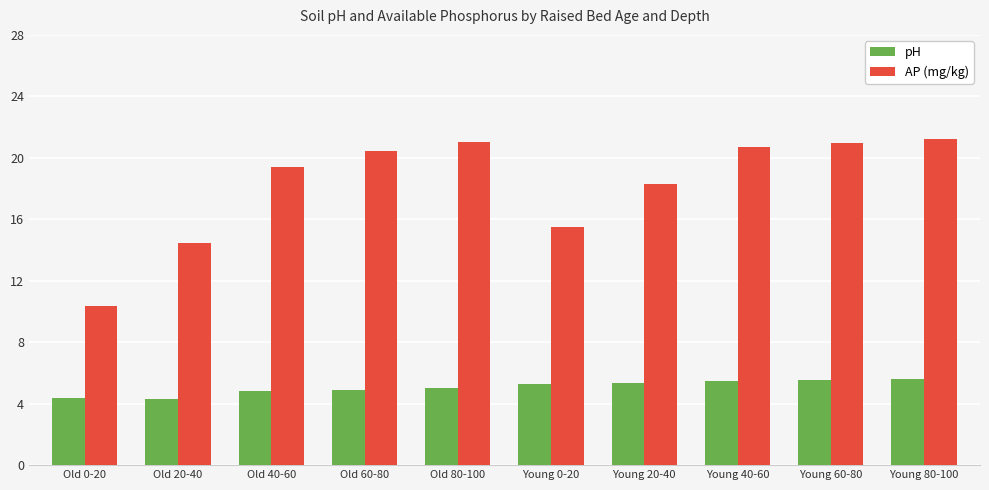

Which series has the largest total across all categories?

AP (mg/kg)